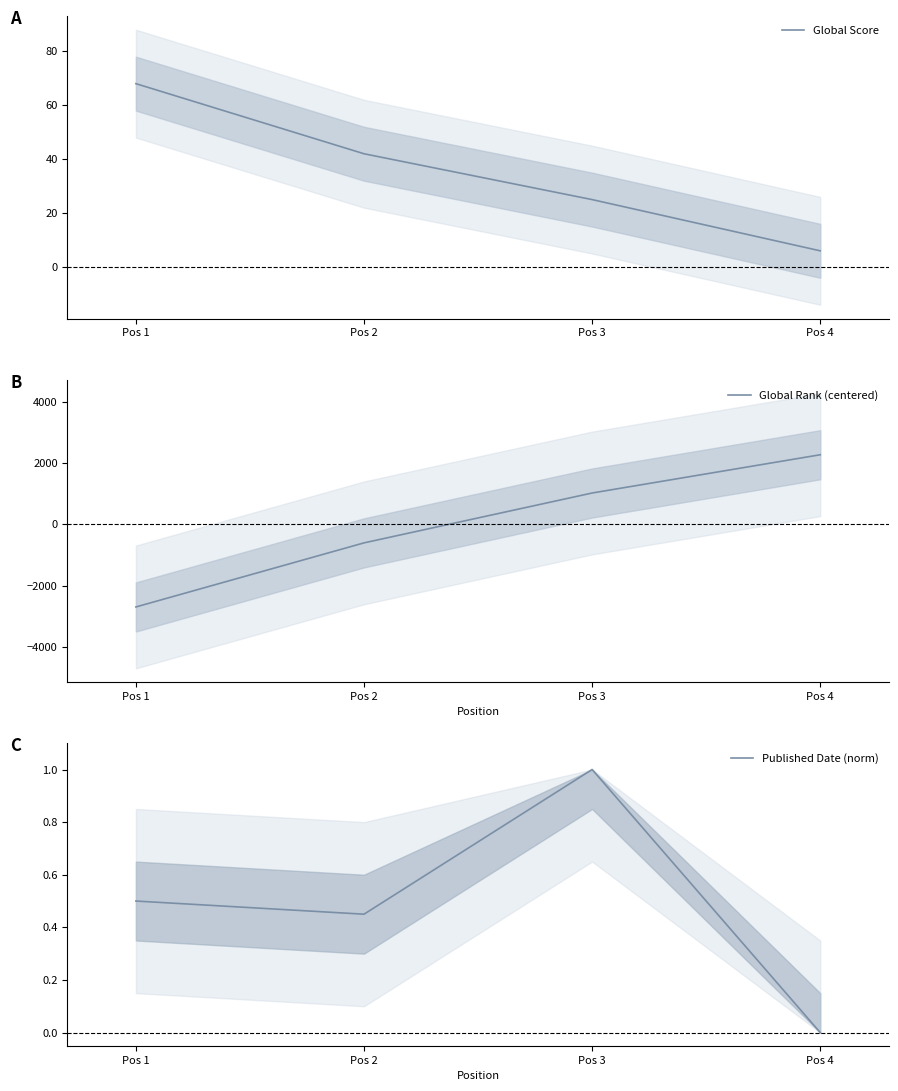

What is the difference between the second highest and second lowest values in the Global Score series?

17